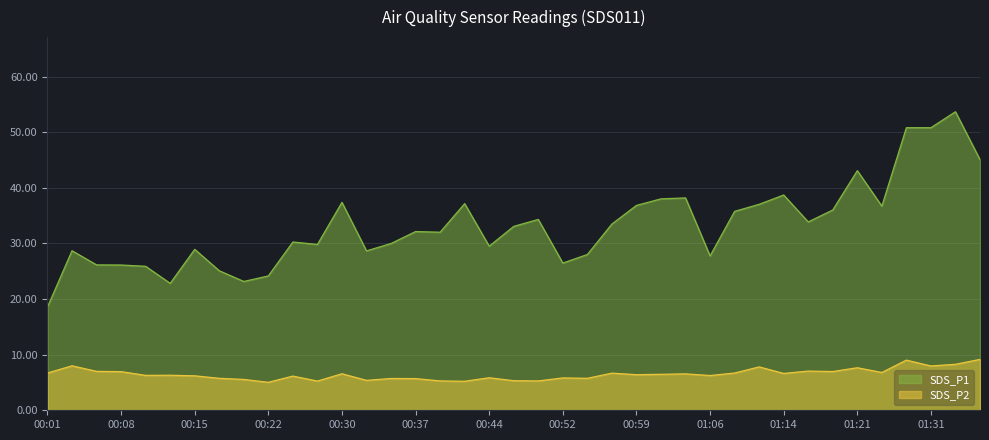

True or false: SDS_P2 has more than 0 points higher than both neighbors.

True